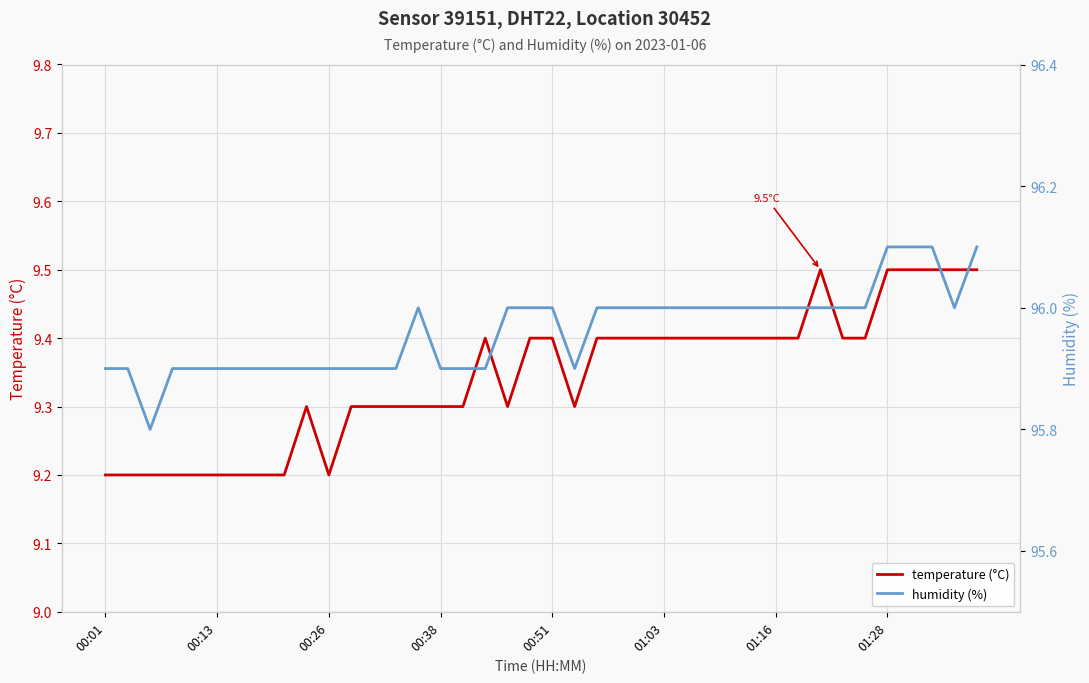

The value of temperature (°C) at 00:38 is 4.4. True or false?

False